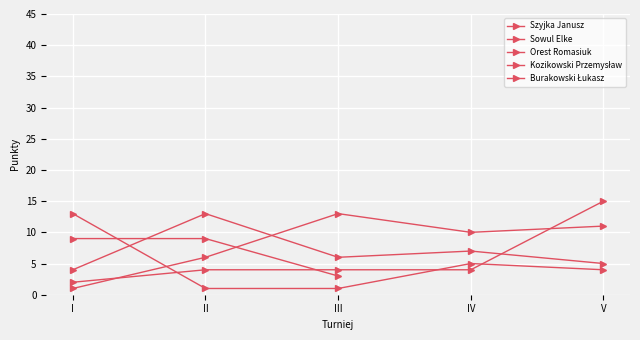

The Sowul Elke series shows 7.1 at I. True or false?

False